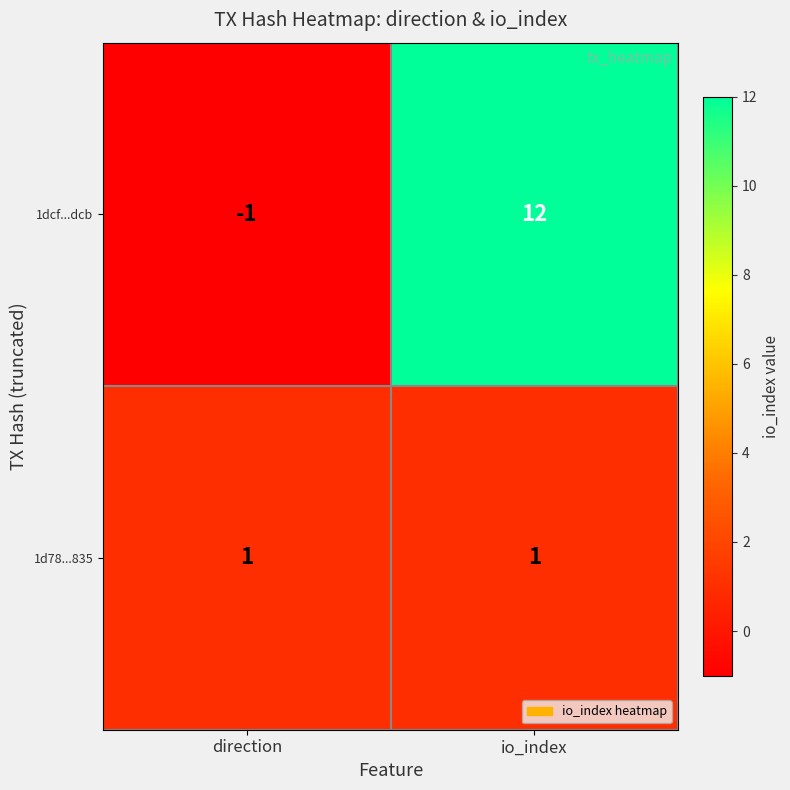

At which category is the sum across all series the highest?

io_index